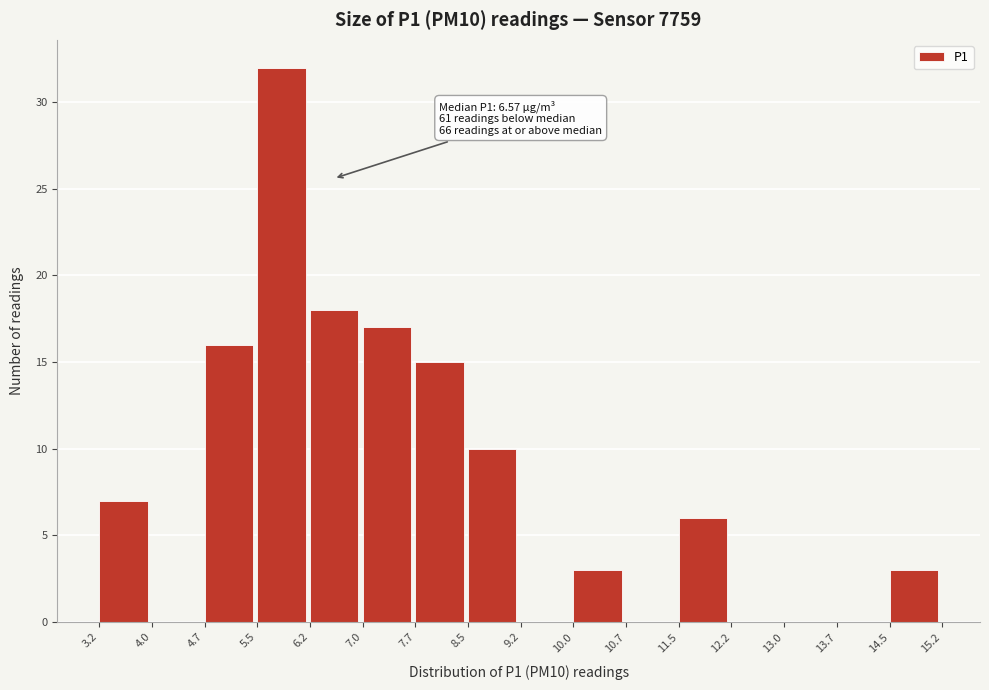

Which range on the x-axis has the tallest bar?

5.5 to 6.2